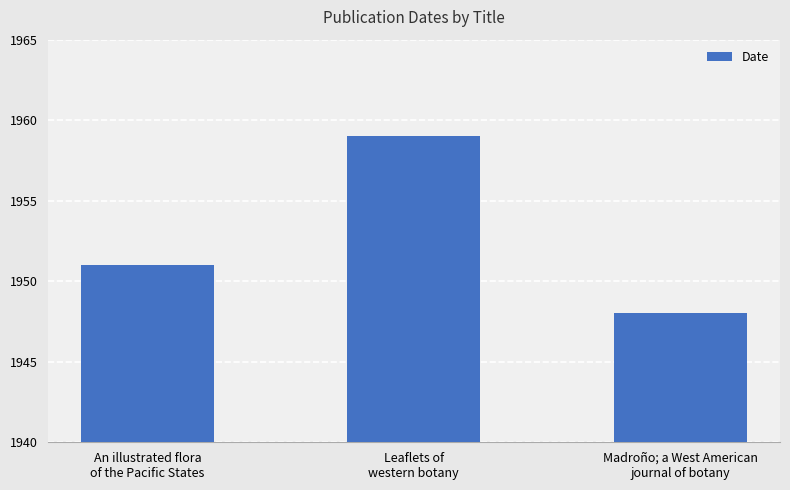

Is it true that the value at Leaflets of
western botany is 733?

False